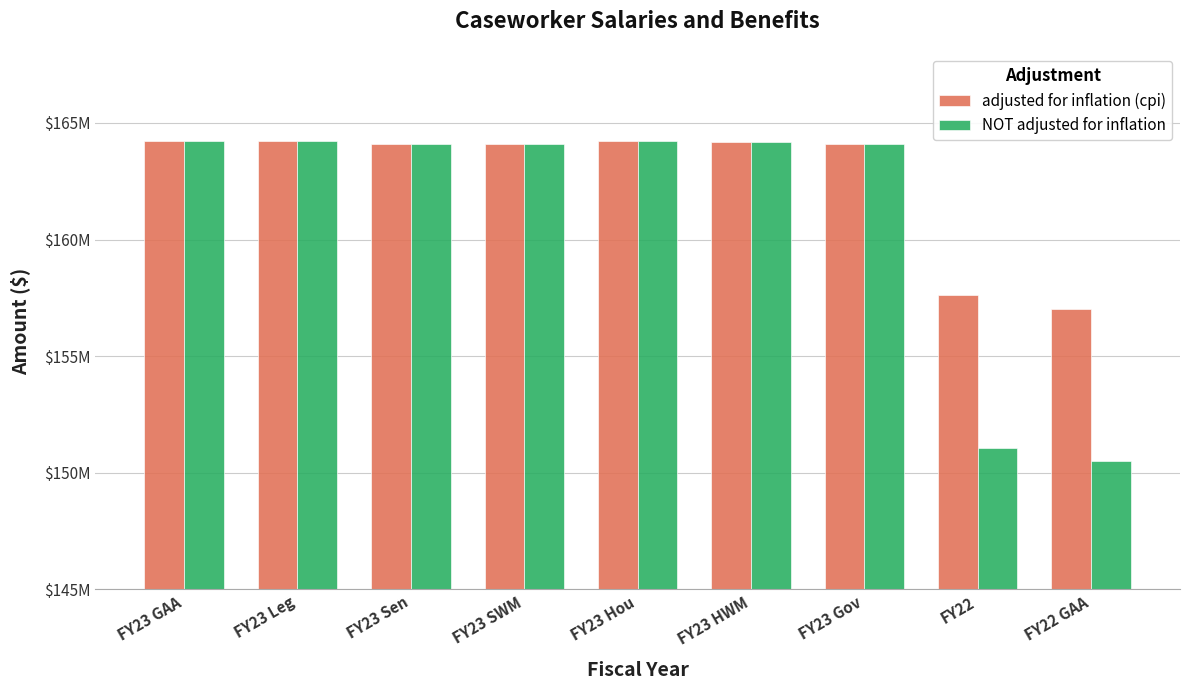

Rank the series by their average value, from lowest to highest.

NOT adjusted for inflation, adjusted for inflation (cpi)